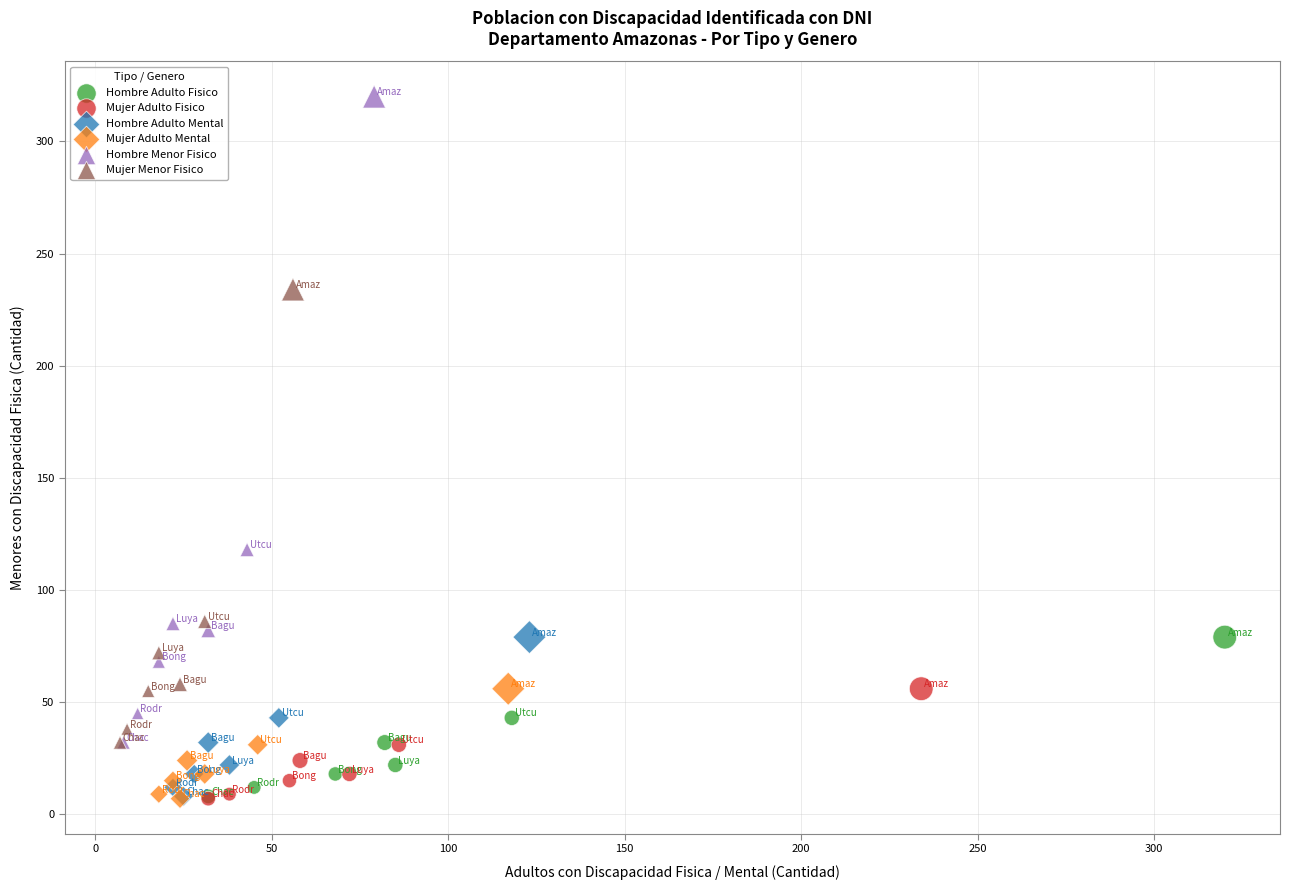

Which series contains the highest Y value?

Hombre Menor Fisico